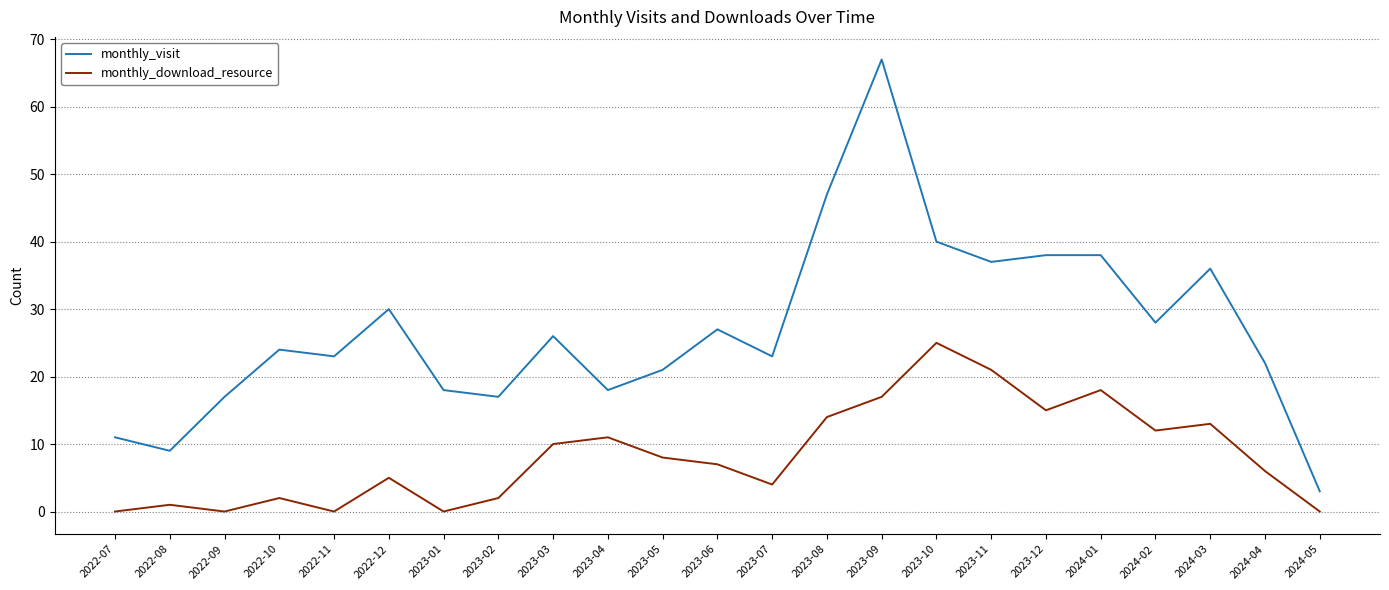

Which series has the largest range (max minus min)?

monthly_visit